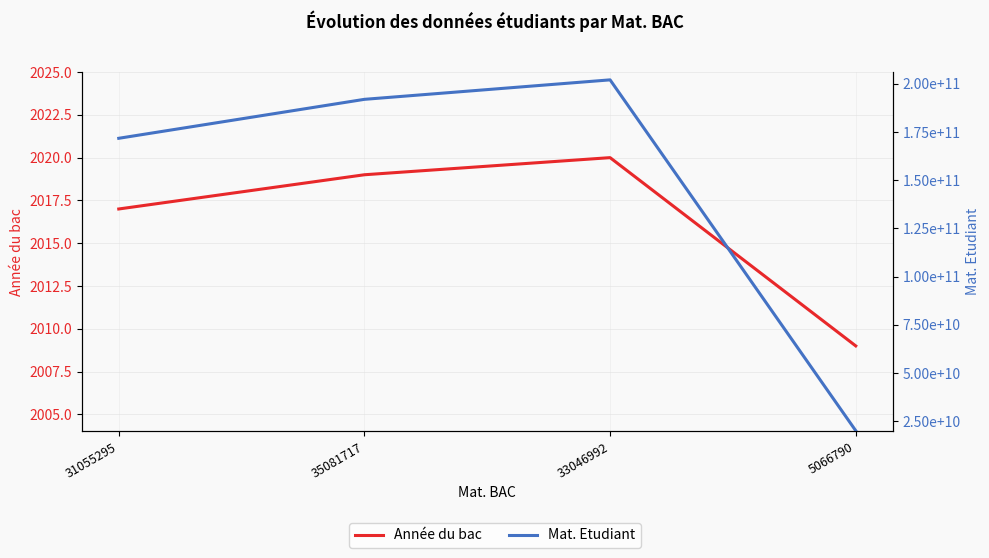

Which category has the lowest value in the Mat. Etudiant series?

5066790